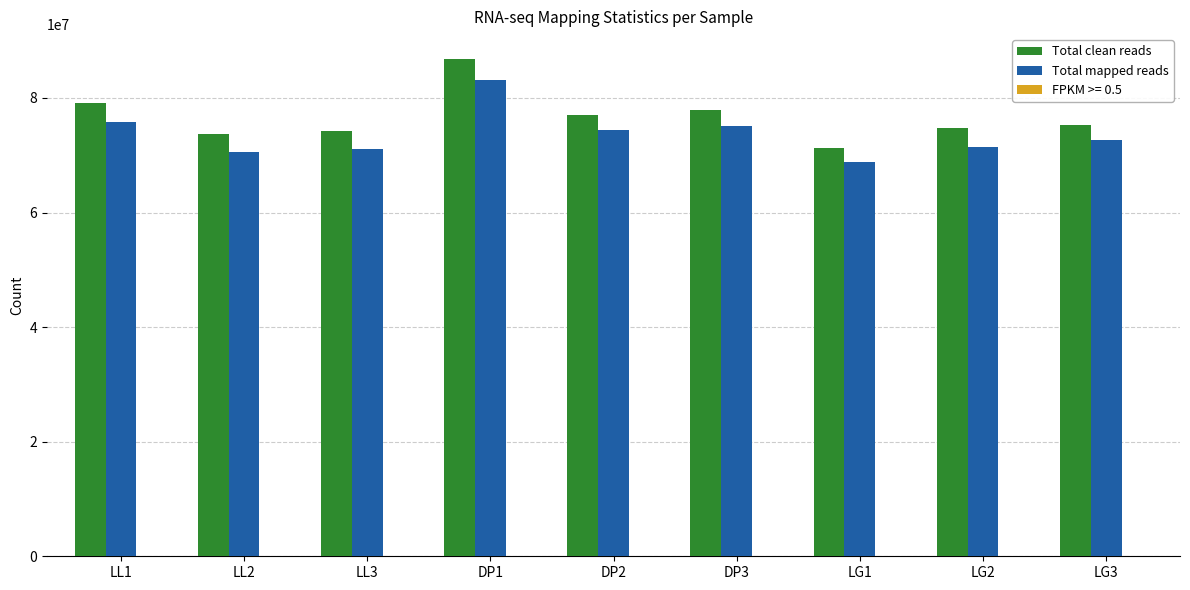

True or false: Total mapped reads has a value of 124989104 at LG3.

False